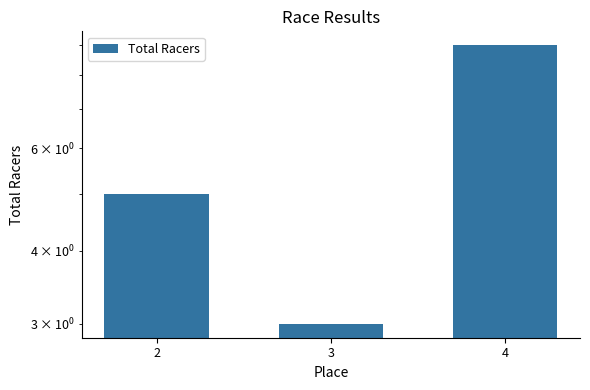

Reading left to right, list all the values displayed in this chart.

5	3	9